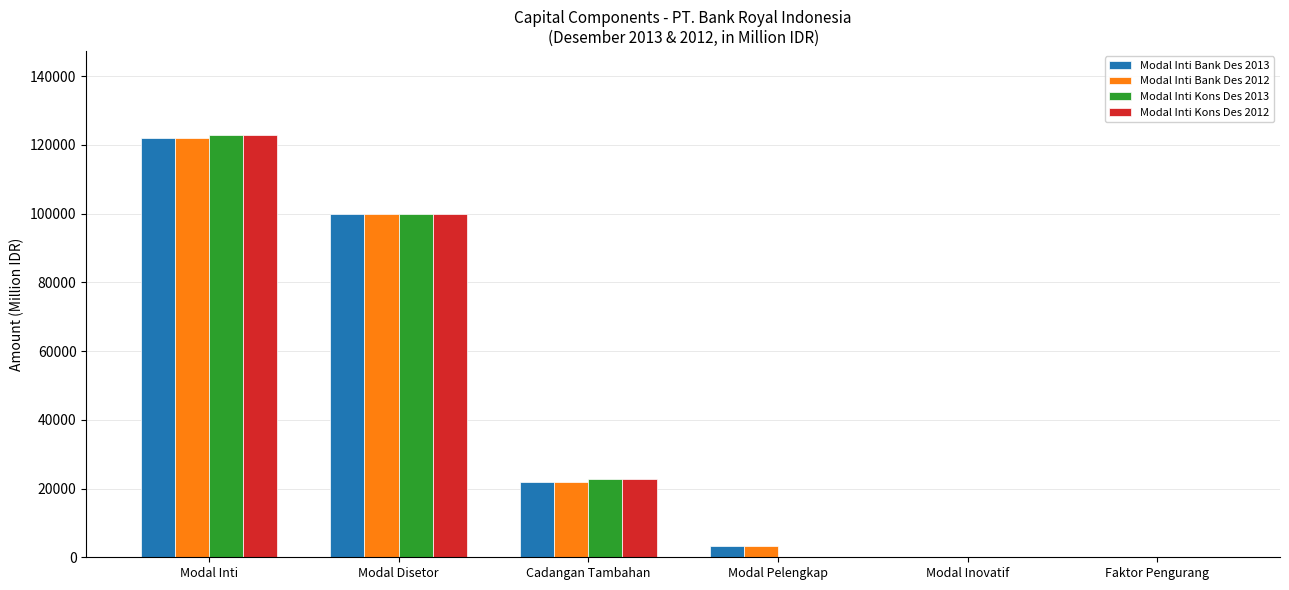

What are all the series names shown in the legend?

Modal Inti Bank Des 2013, Modal Inti Bank Des 2012, Modal Inti Kons Des 2013, Modal Inti Kons Des 2012